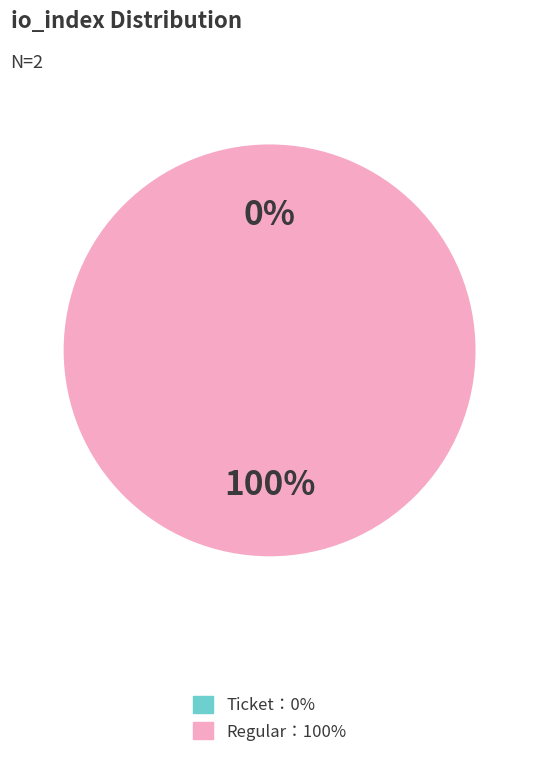

How much of the chart is everything except Ticket?

100.0%